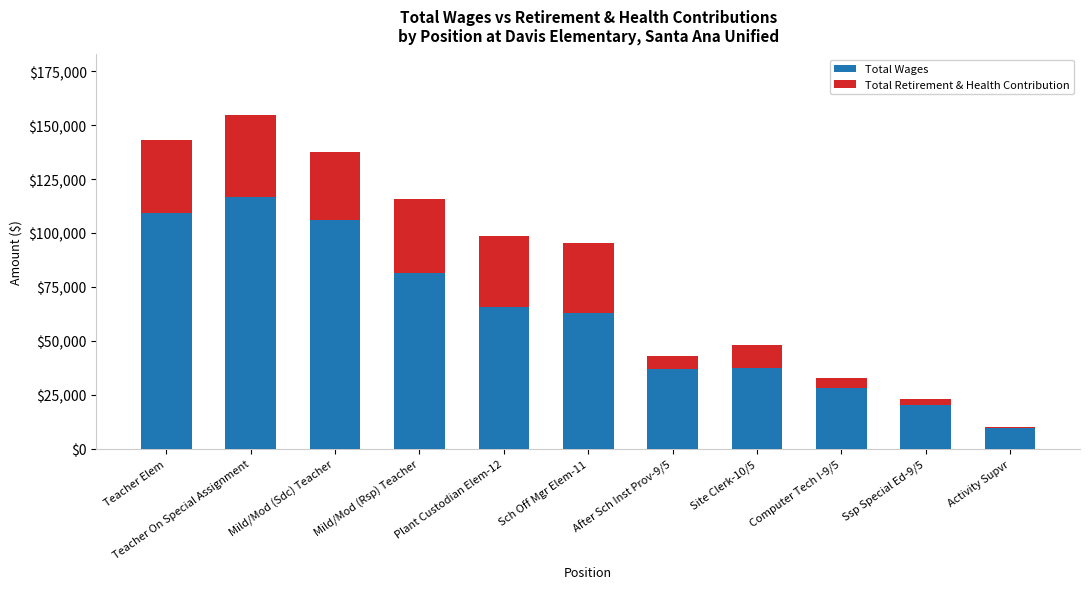

At which category is the sum across all series the highest?

Teacher On Special Assignment